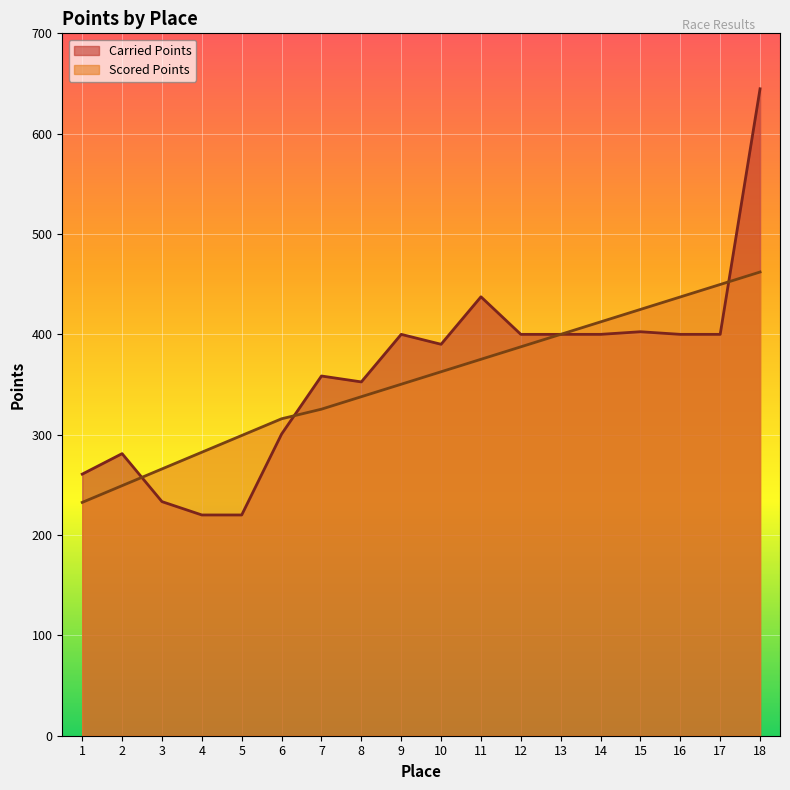

Reading right to left, what are all the values shown in this chart?

Carried Points: 18=644.7	17=400.0	16=400.0	15=402.6	14=400.0	13=400.0	12=400.0	11=437.4	10=390.1	9=400.0	8=352.6	7=358.5	6=300.6	5=220.0	4=220.0	3=233.3	2=281.1	1=260.7
Scored Points: 18=462.1	17=449.7	16=437.3	15=424.9	14=412.4	13=400.0	12=387.6	11=375.1	10=362.7	9=350.3	8=337.9	7=325.4	6=315.9	5=299.2	4=282.5	3=265.9	2=249.2	1=232.5